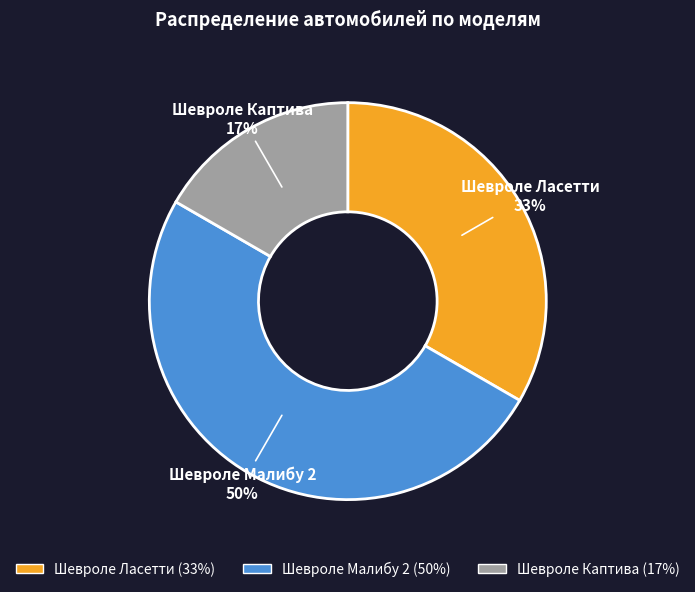

The Шевроле Малибу 2 slice represents 50% of the pie. True or false?

True